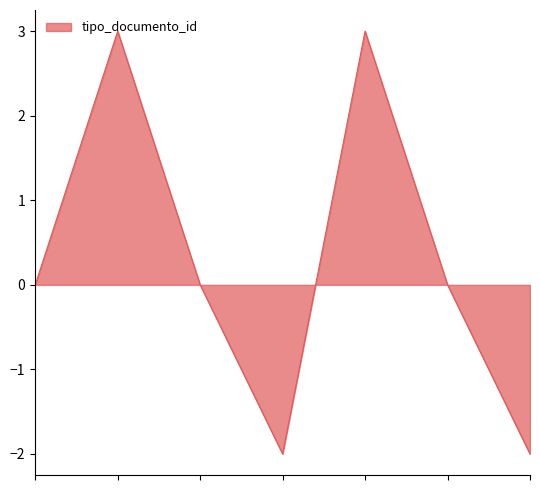

What is the difference between the maximum and second lowest values?

5